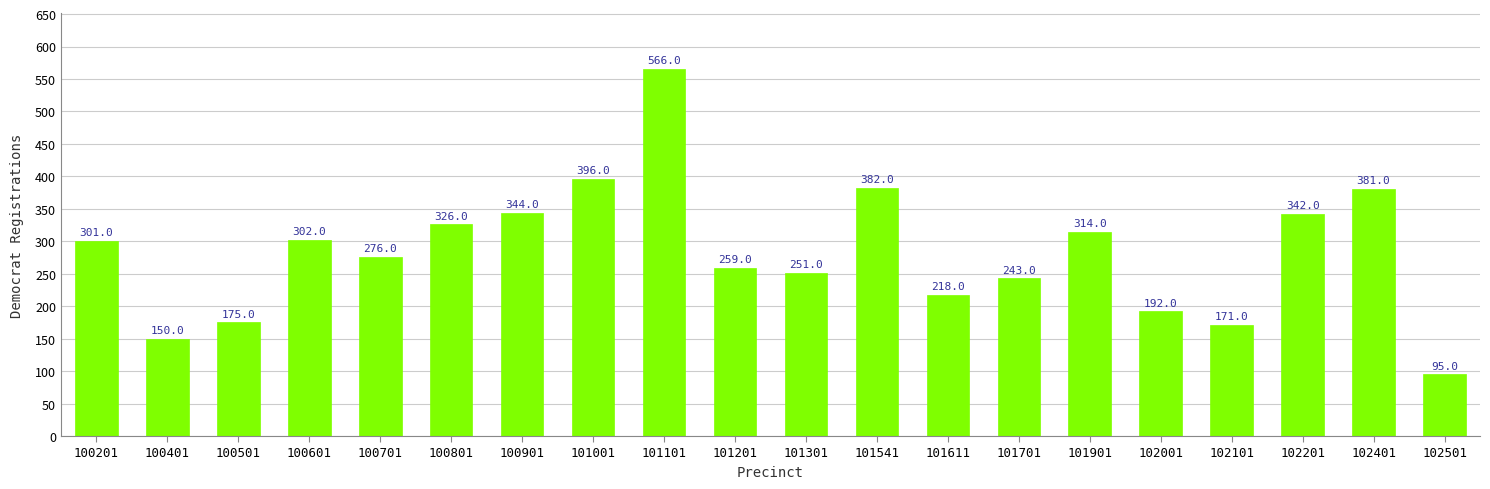

Reading left to right, transcribe all the data shown in this chart.

100201=301	100401=150	100501=175	100601=302	100701=276	100801=326	100901=344	101001=396	101101=566	101201=259	101301=251	101541=382	101611=218	101701=243	101901=314	102001=192	102101=171	102201=342	102401=381	102501=95